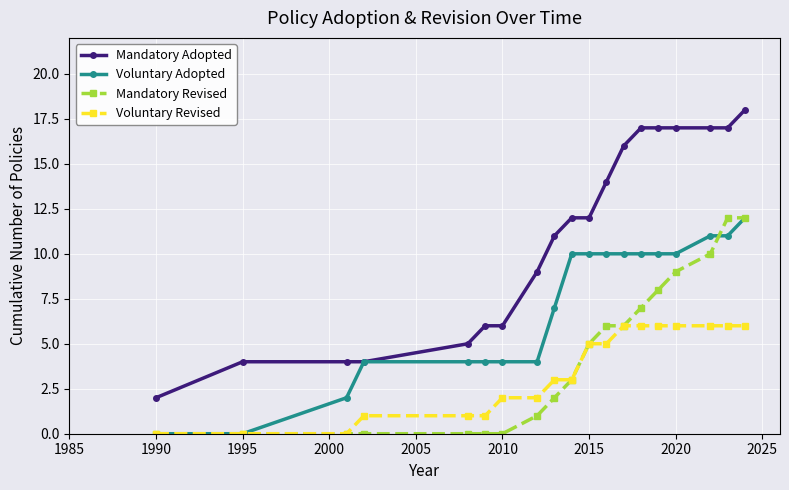

Which series has the largest total across all categories?

Mandatory Adopted